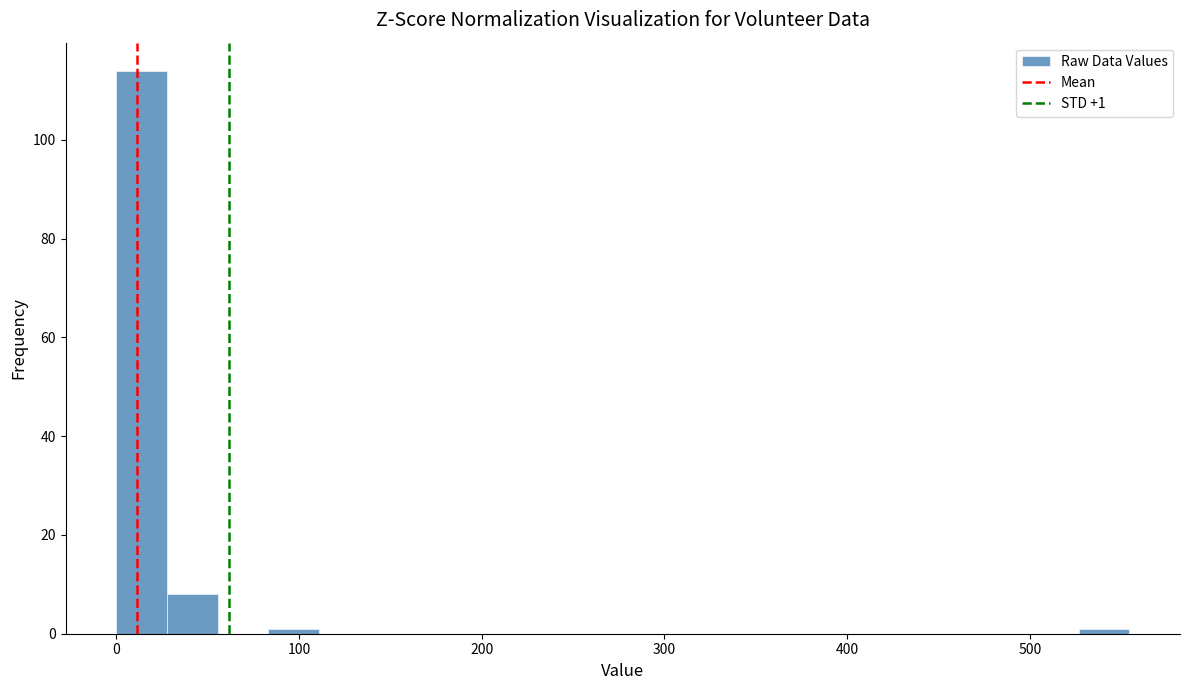

Read against the x-axis, roughly where is the centre of the tallest bar?

10